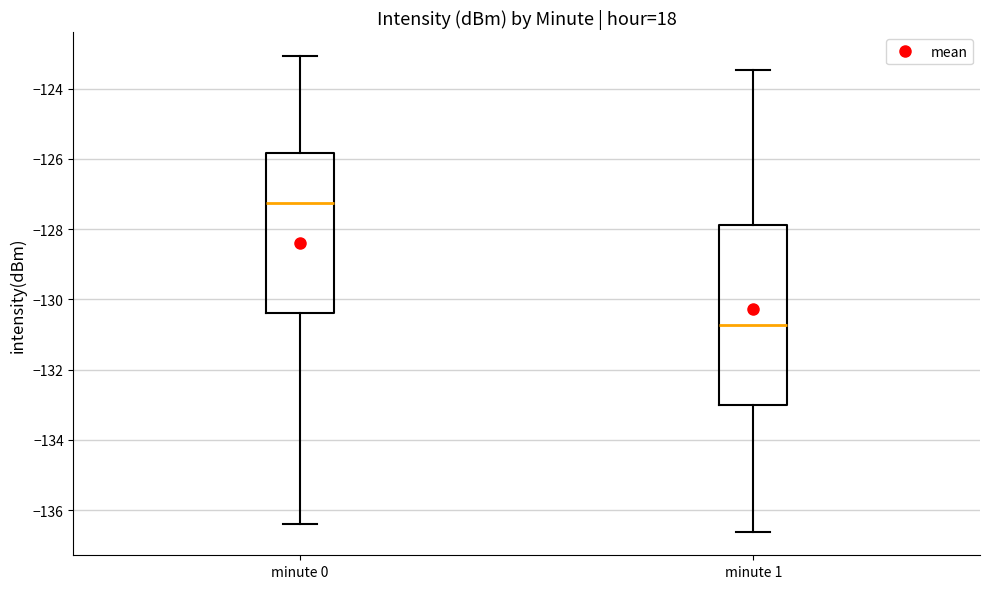

Which box is the tallest, from its lower edge to its upper edge?

minute 1